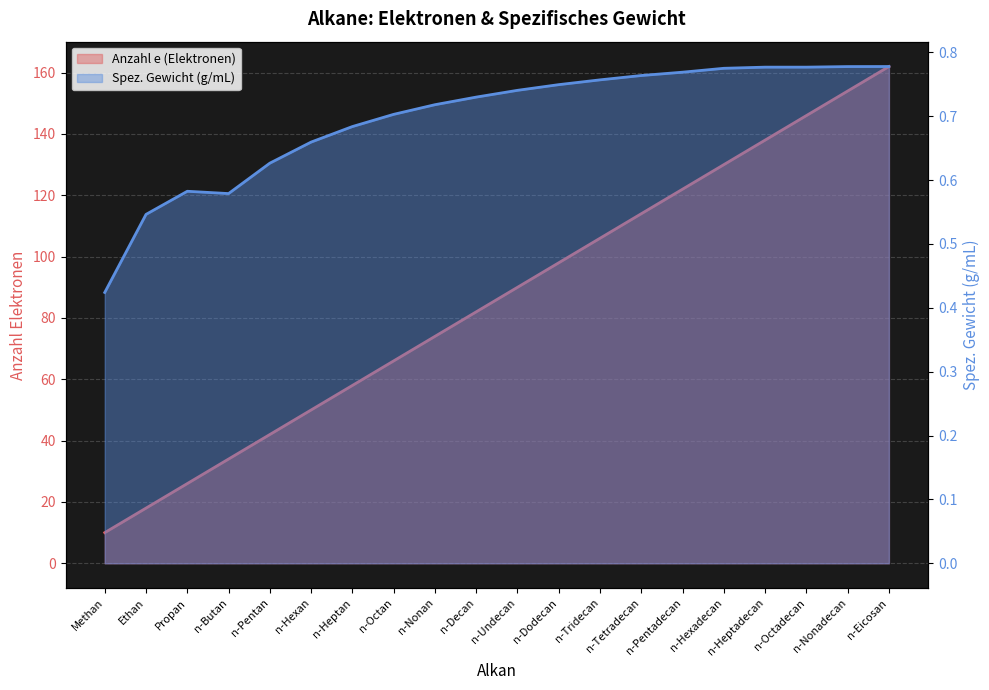

True or false: Spez. Gewicht and Anzahl e (Elektronen) cross at least once.

False